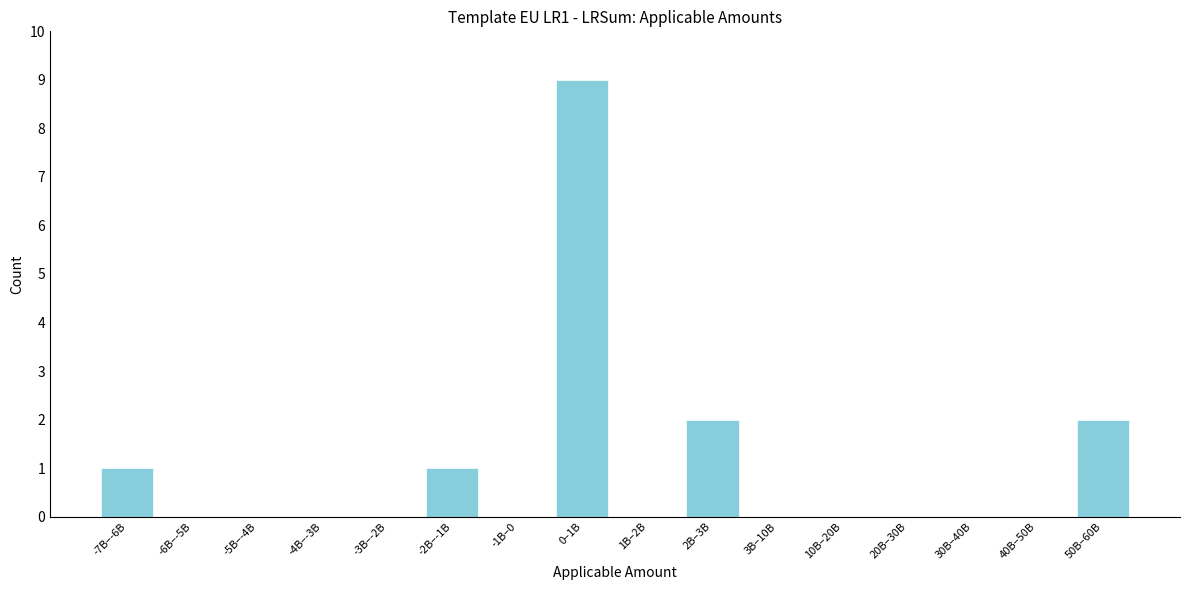

Reading left to right, what are all the values shown in this chart?

-7B–-6B=1	-6B–-5B=0	-5B–-4B=0	-4B–-3B=0	-3B–-2B=0	-2B–-1B=1	-1B–0=0	0–1B=9	1B–2B=0	2B–3B=2	3B–10B=0	10B–20B=0	20B–30B=0	30B–40B=0	40B–50B=0	50B–60B=2